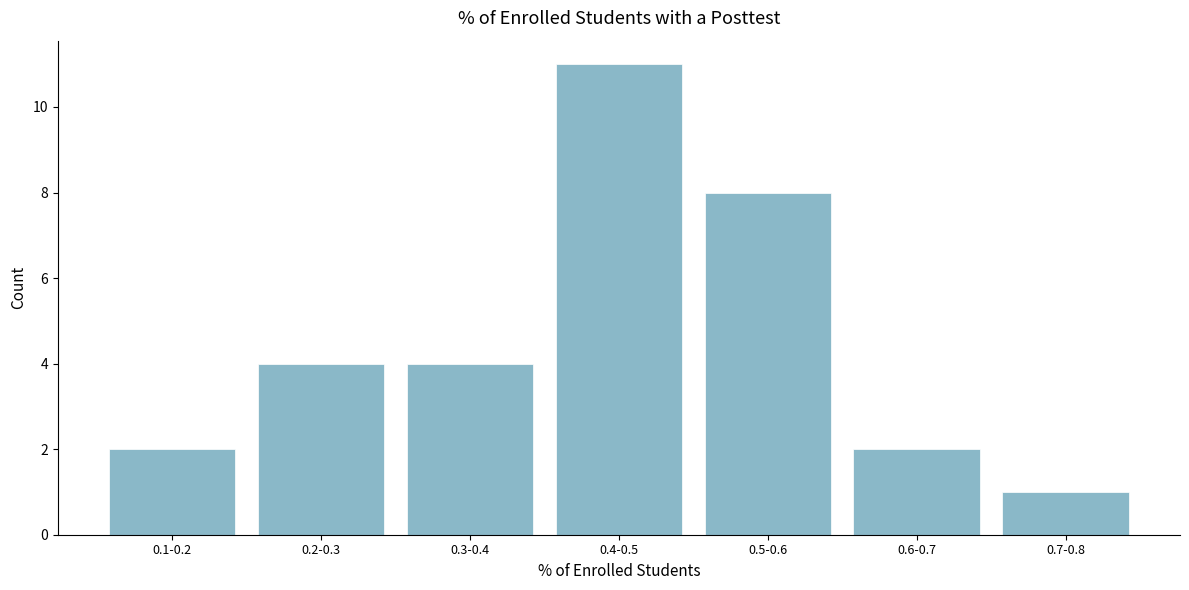

Reading left to right, transcribe all the data shown in this chart.

0.1-0.2=2	0.2-0.3=4	0.3-0.4=4	0.4-0.5=11	0.5-0.6=8	0.6-0.7=2	0.7-0.8=1